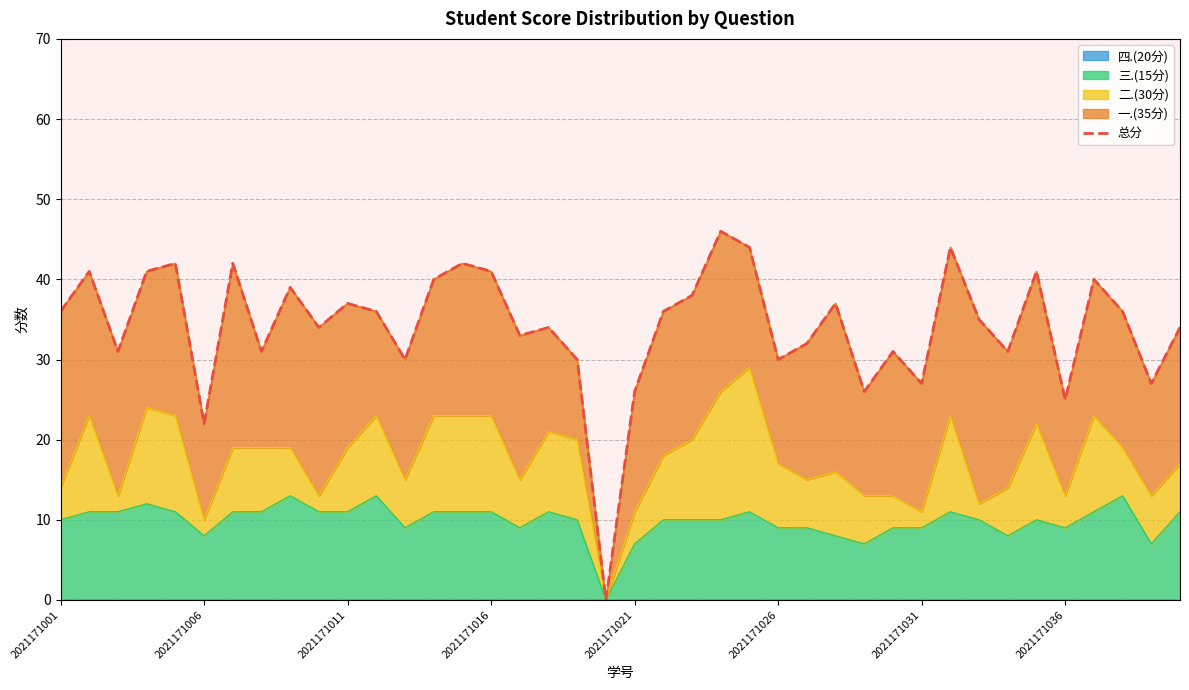

True or false: 三.(15分) has a value of 9 at 2021171036.

True